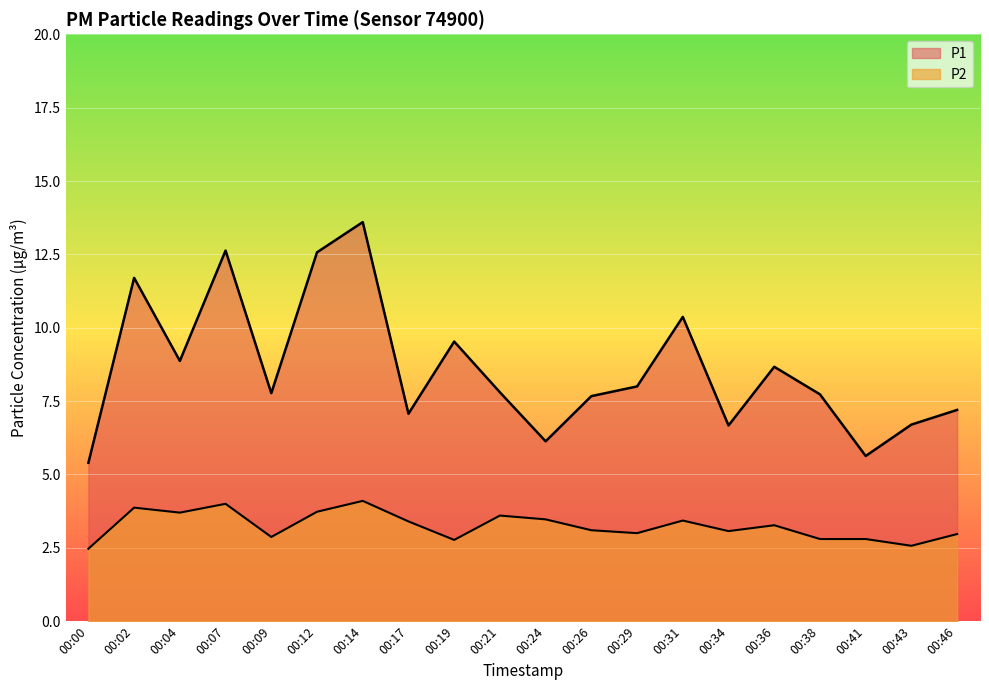

At how many categories does at least one series exceed 4?

20